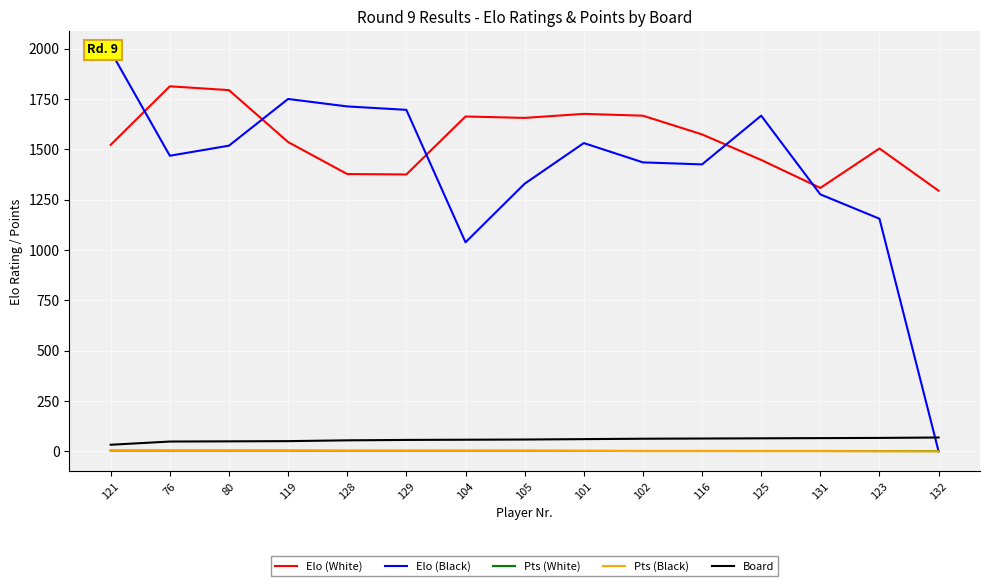

What is the difference between the second highest and minimum values in the Pts (White) series?

2.0